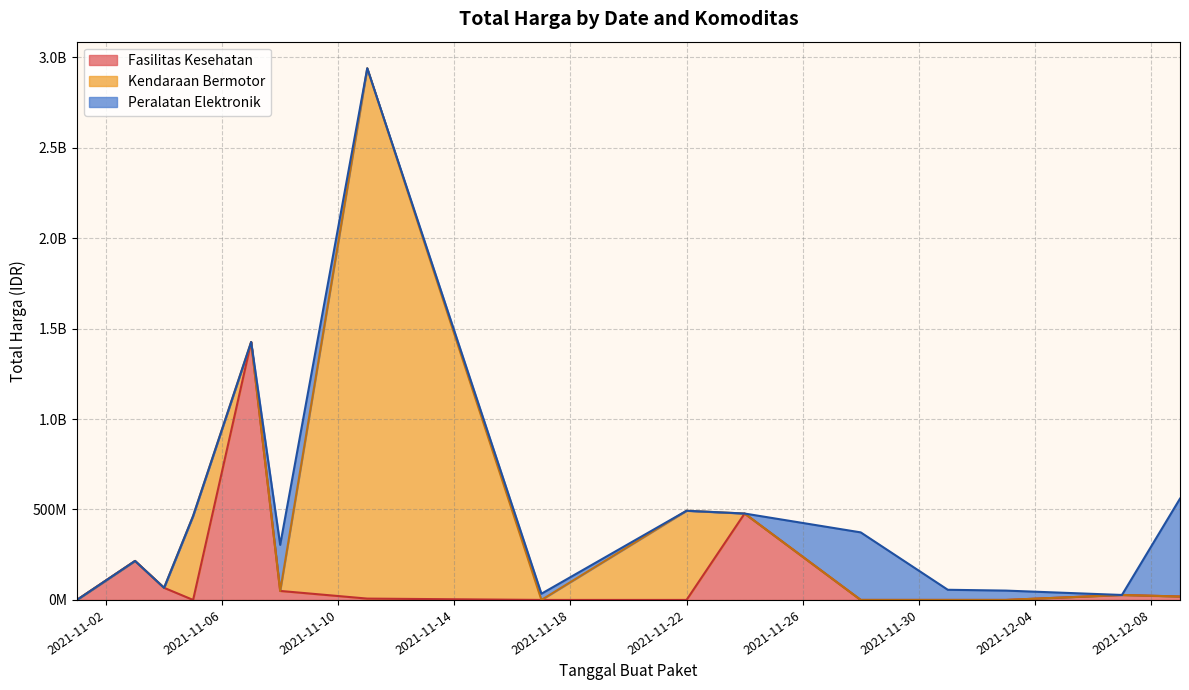

What is the average value of the Peralatan Elektronik series?

59600945